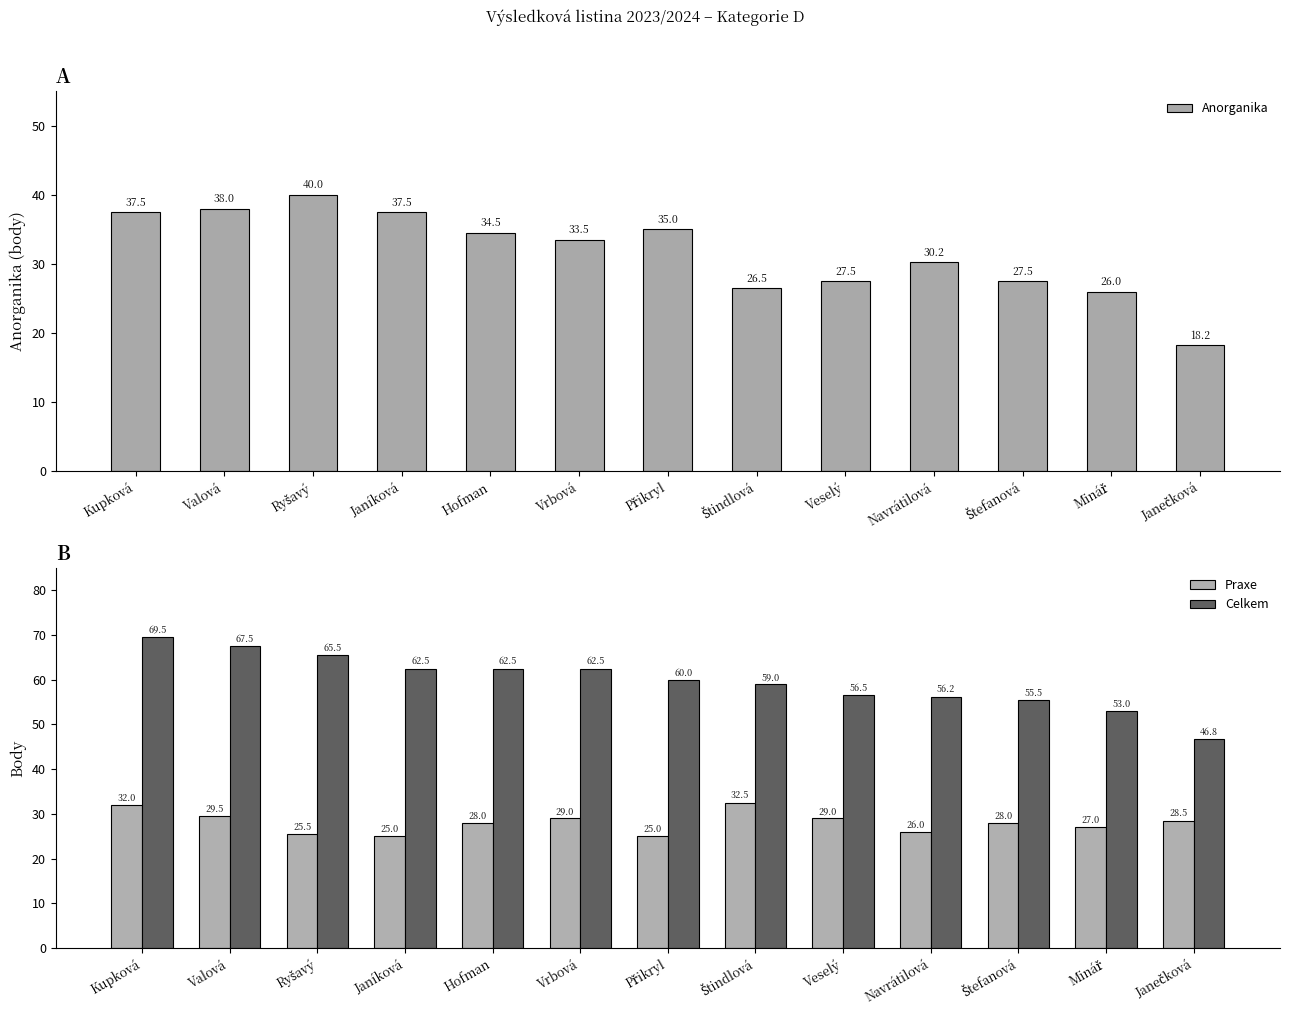

The Celkem series shows 46.8 at Janečková. True or false?

True